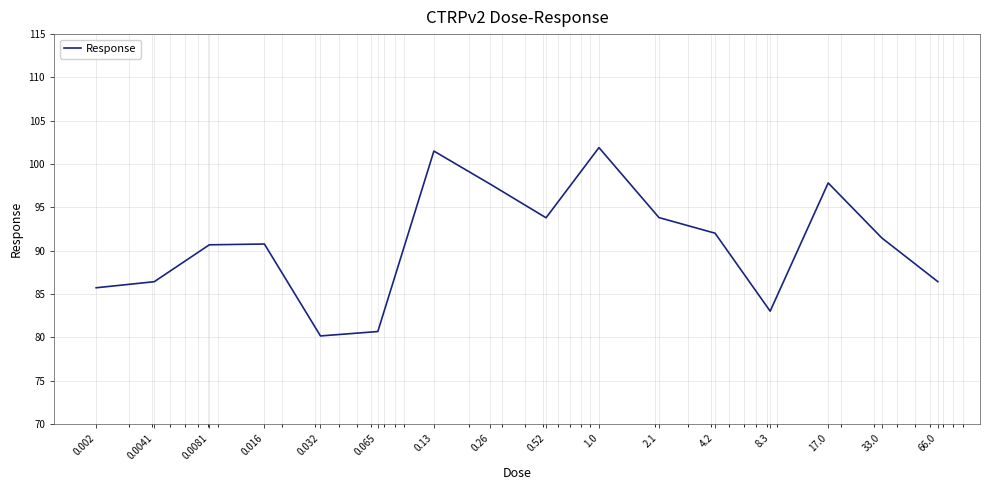

What is the minimum value shown in the chart?

80.2